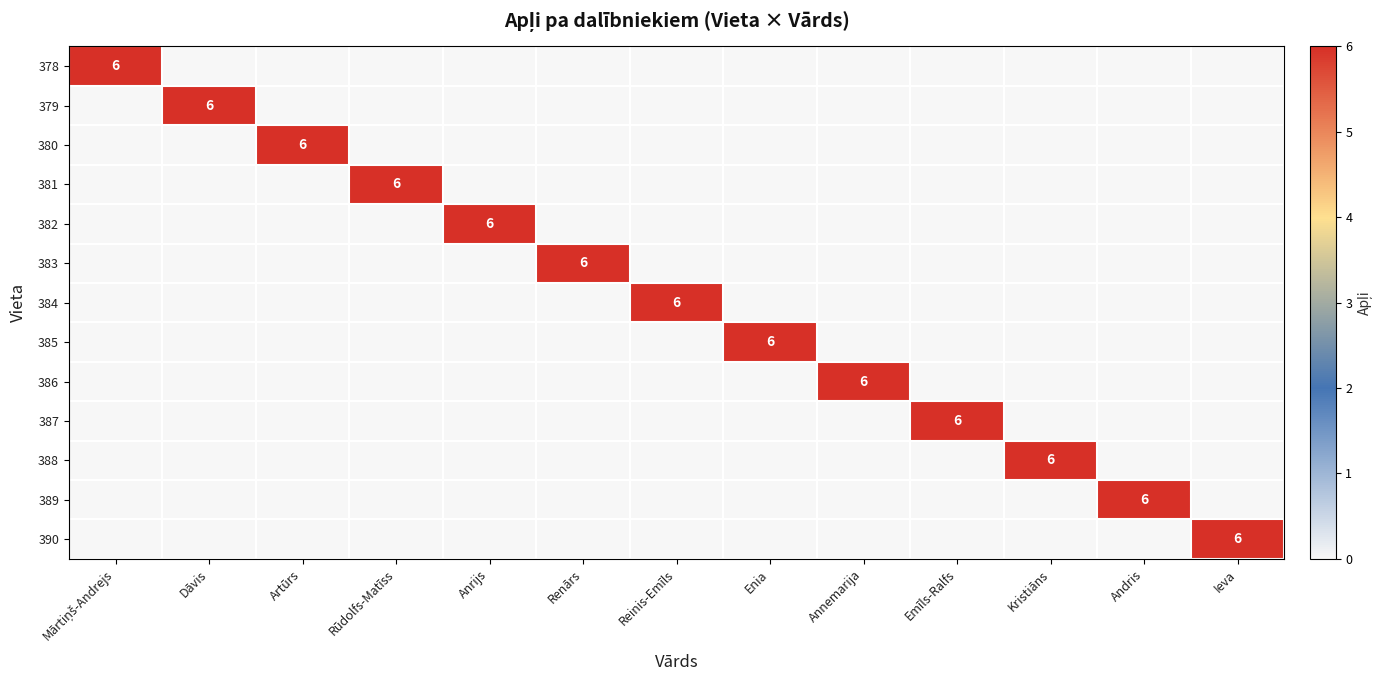

Is it true that 385 equals 6 at Enia?

True